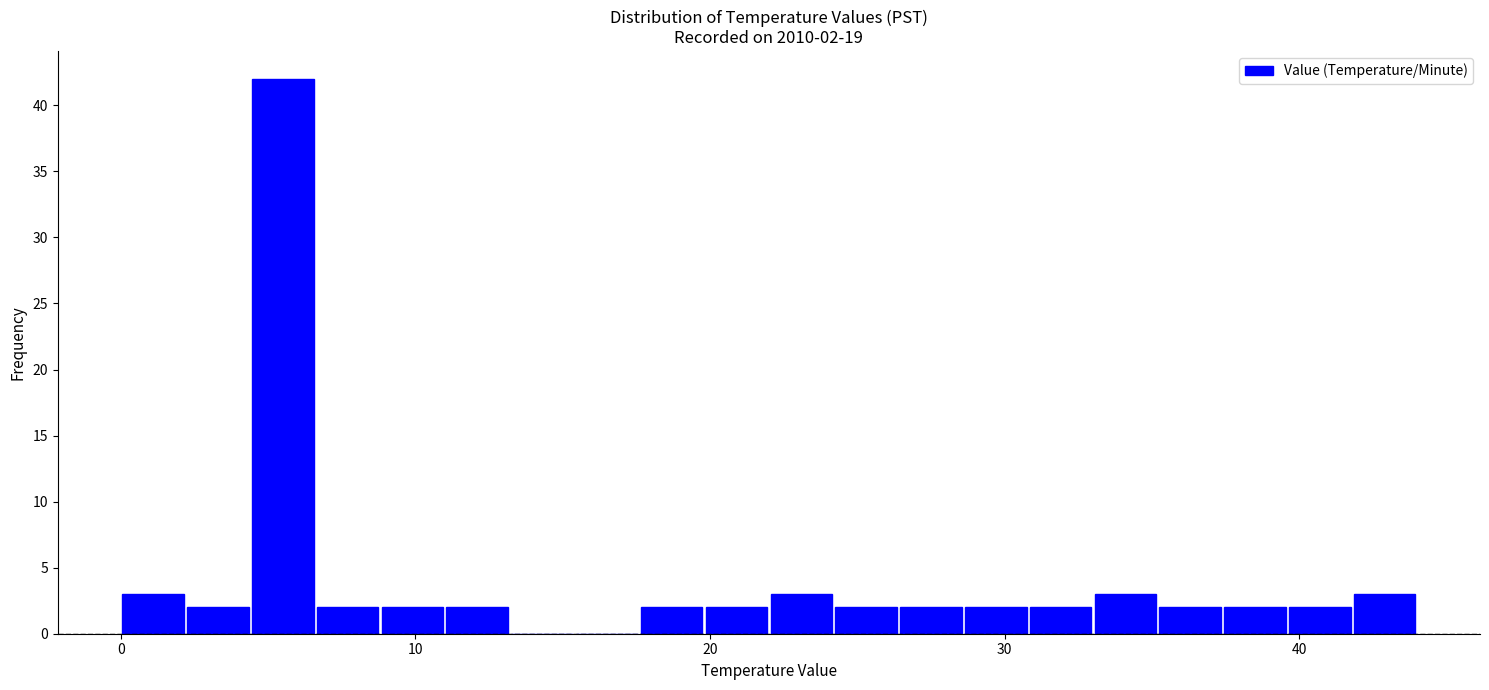

Read against the x-axis, roughly where is the centre of the tallest bar?

6